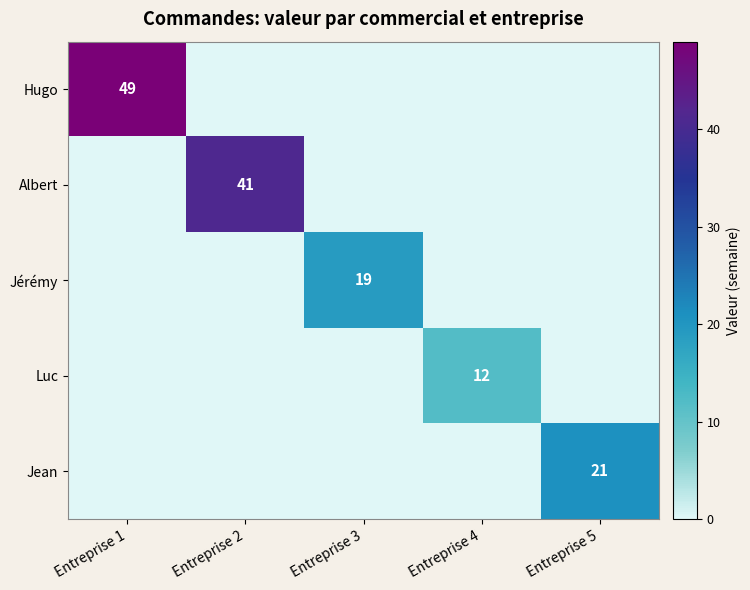

Which has a higher value, Entreprise 3 or Entreprise 5?

Entreprise 3